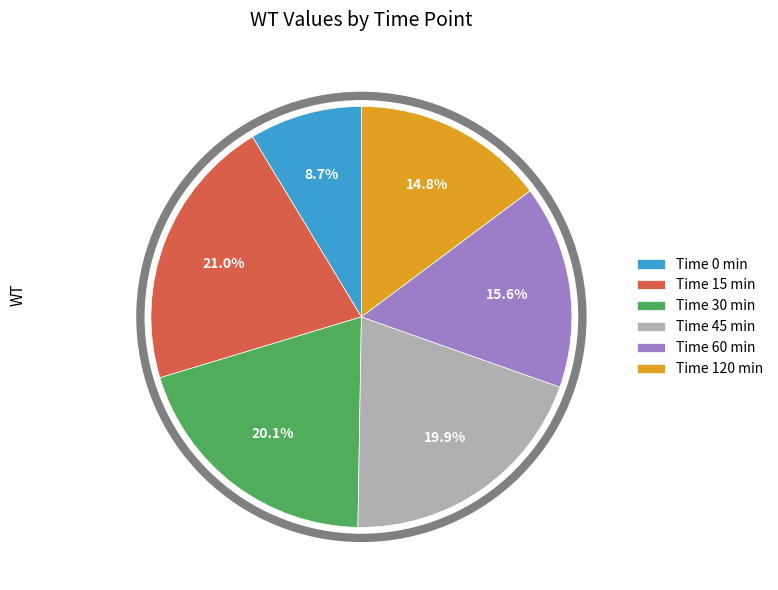

To the nearest percent, what is the difference between the largest and smallest slice percentages?

12%